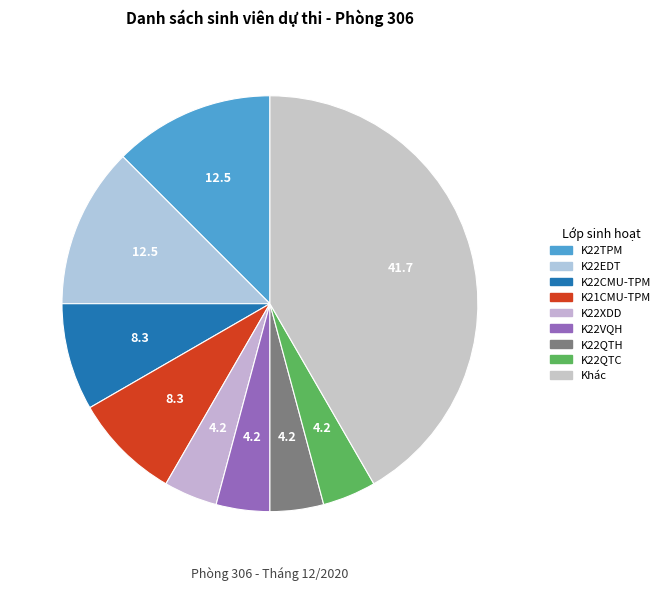

How many slices are in this pie chart?

9